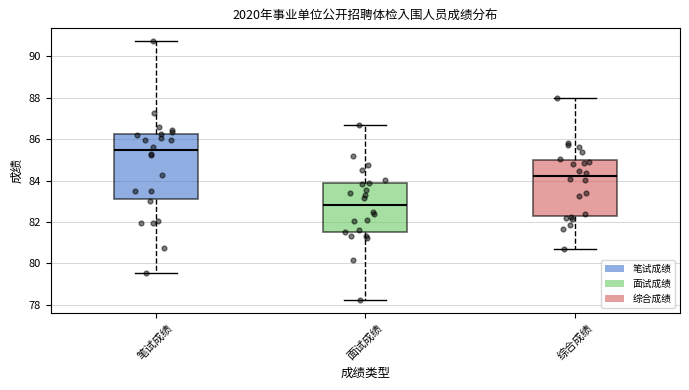

Where is the lower edge of the box for 综合成绩 on the y-axis? The values are not printed on the chart, so give them approximately, as read against the axis.

82.2